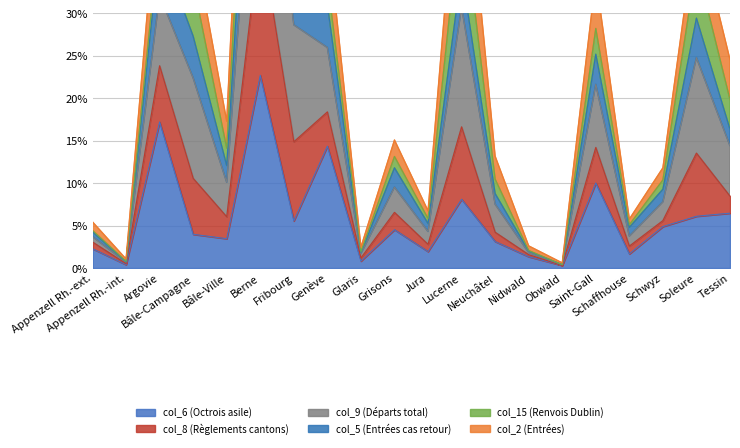

The col_6 (Octrois asile) series shows 6.1 at Soleure. True or false?

True